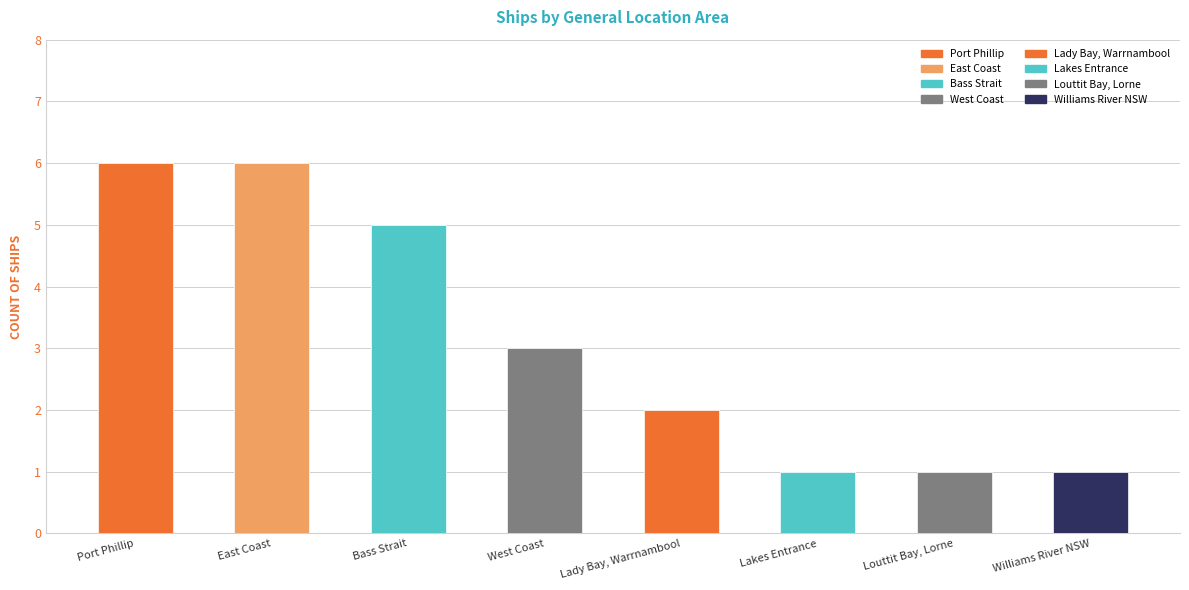

True or false: the data shows 7 at Bass Strait.

False